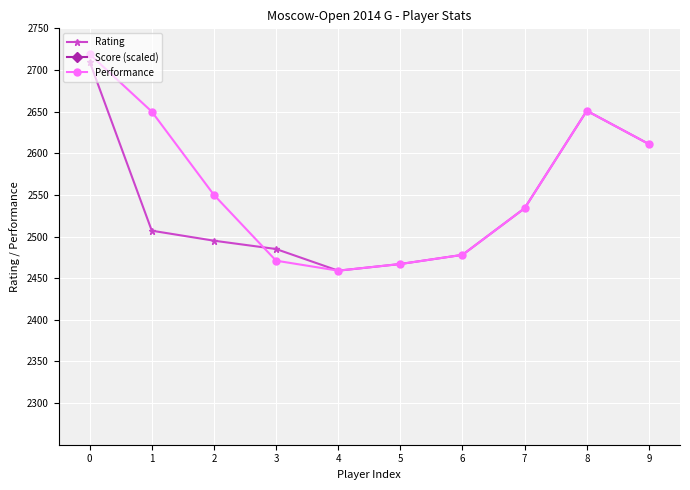

How many interior local peaks does the Score (scaled) series have?

1